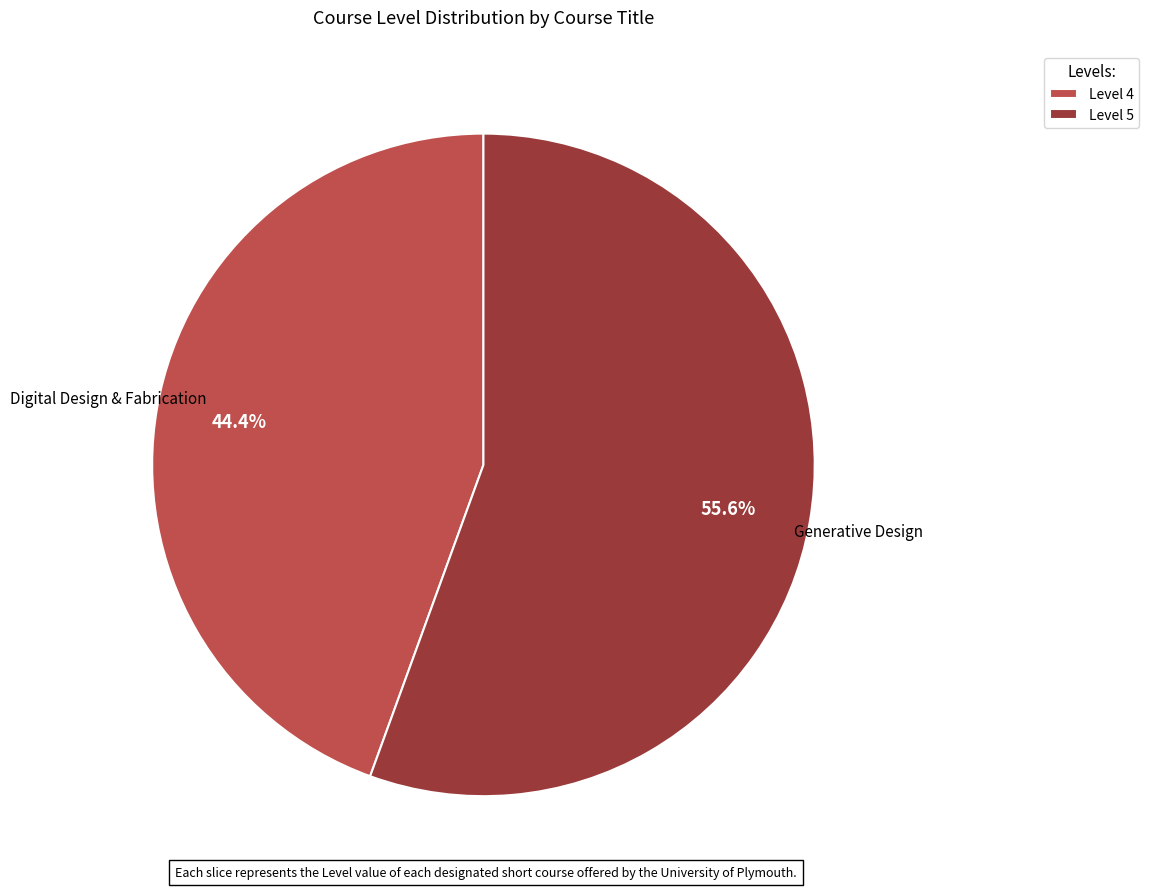

Is there a majority slice in this chart?

Yes